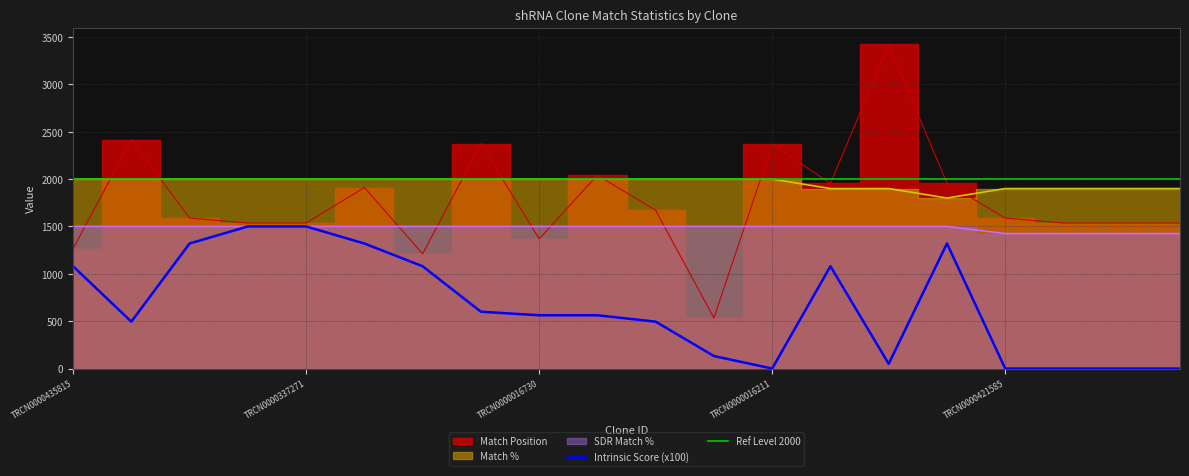

True or false: Intrinsic Score has more than 2 interior local peaks.

False